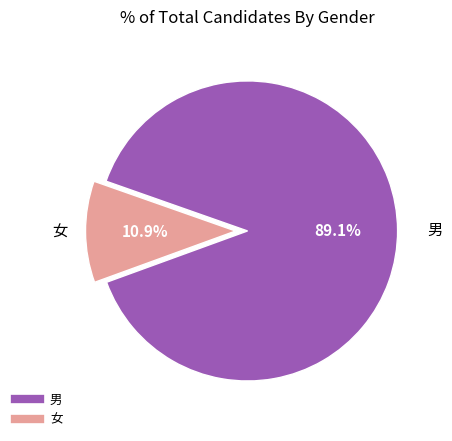

Is there a majority slice in this chart?

Yes